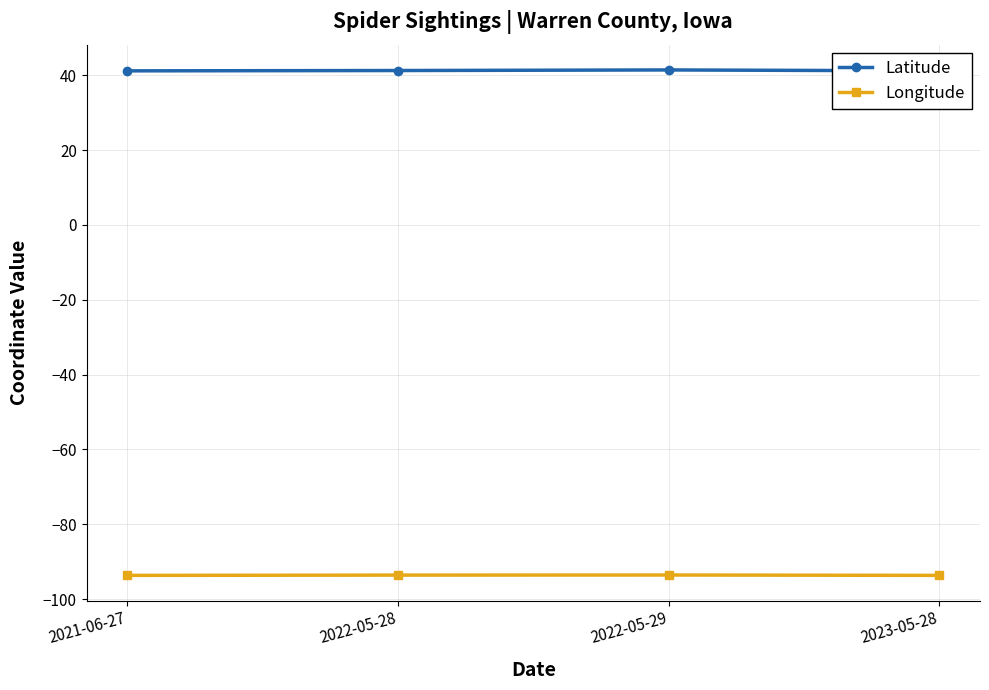

At 2022-05-28, list the series in order from largest to smallest.

Latitude, Longitude